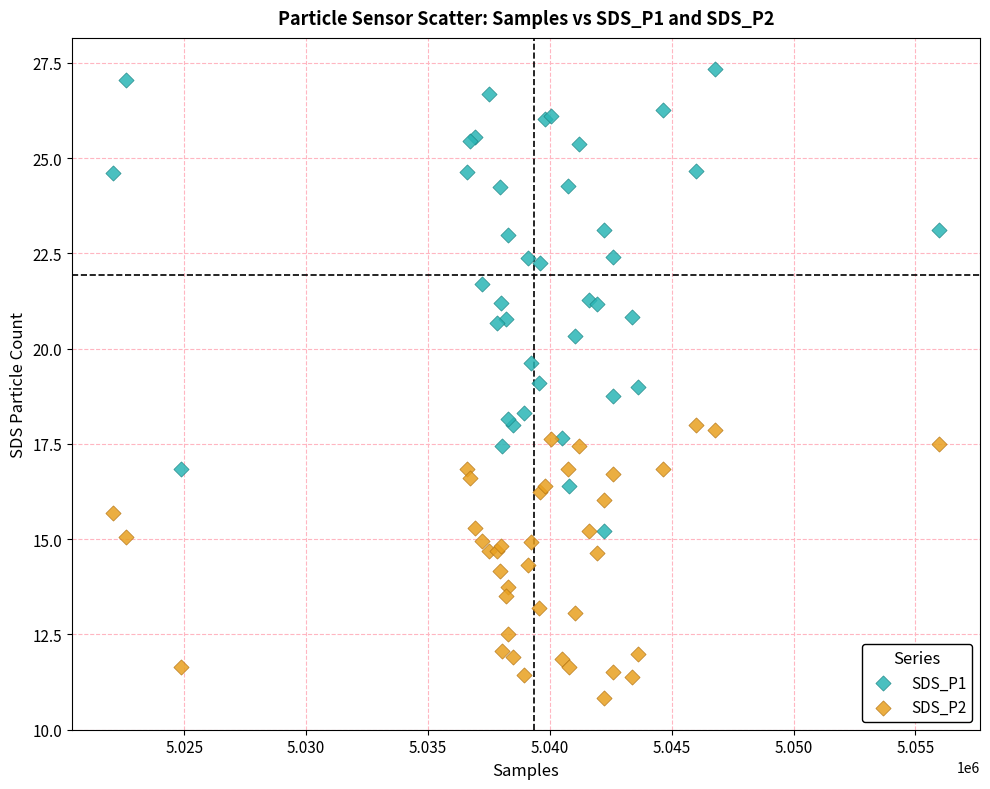

Which series has the largest Y range (max minus min)?

SDS_P1